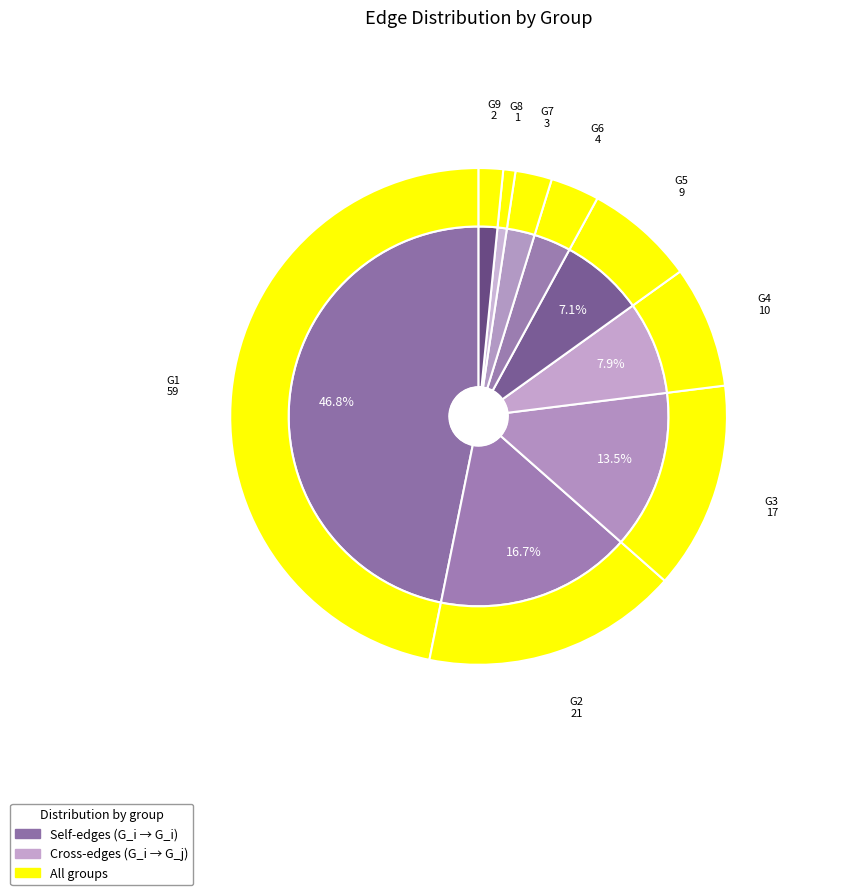

Does any single category account for the majority?

No